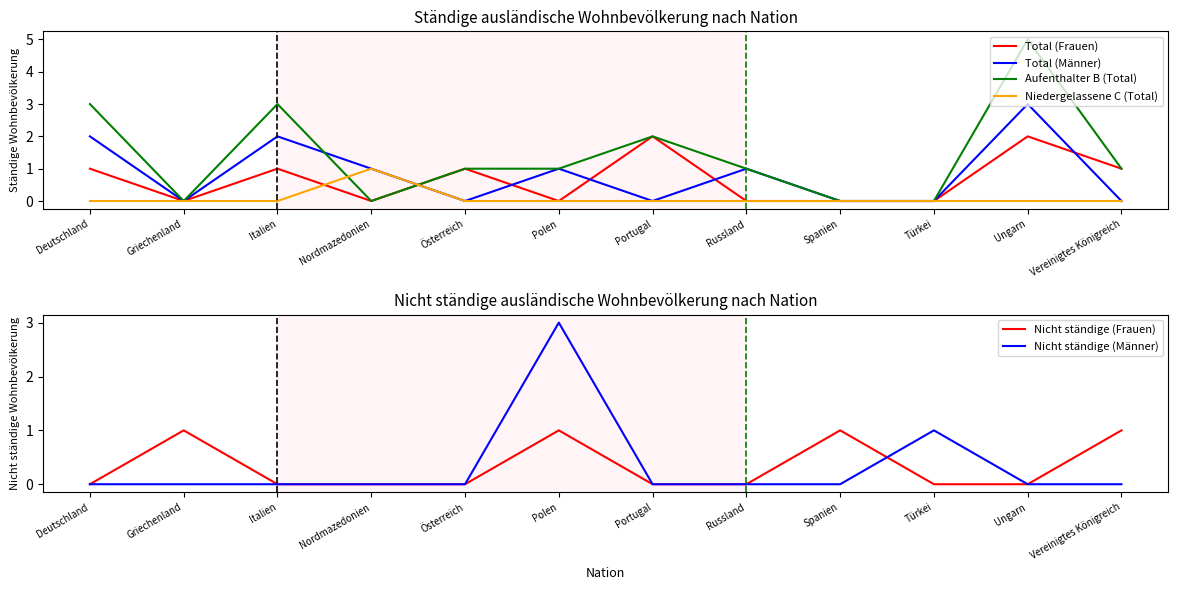

Is it true that Total (Männer) equals 0 at Österreich?

True